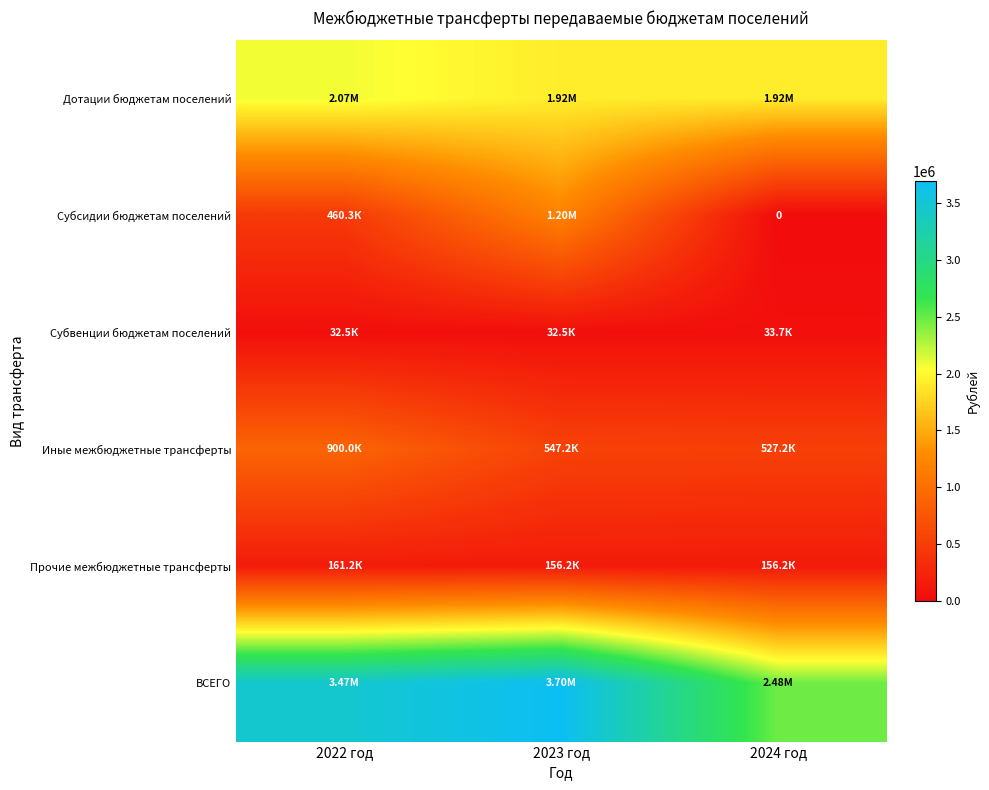

At which label does Иные межбюджетные трансферты reach its minimum?

2024 год